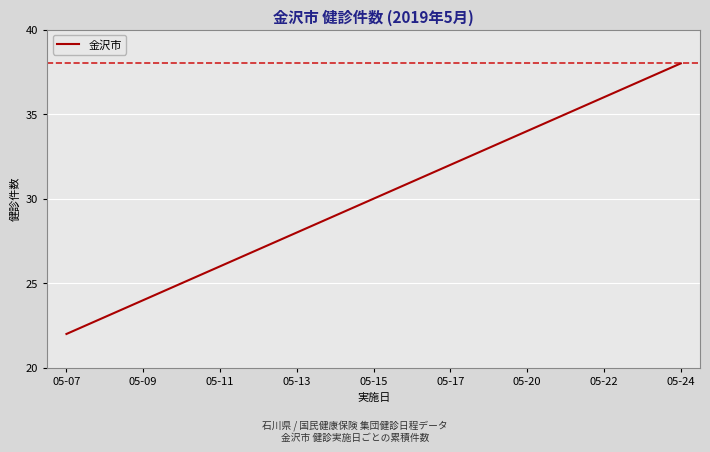

What is the greatest value displayed?

38